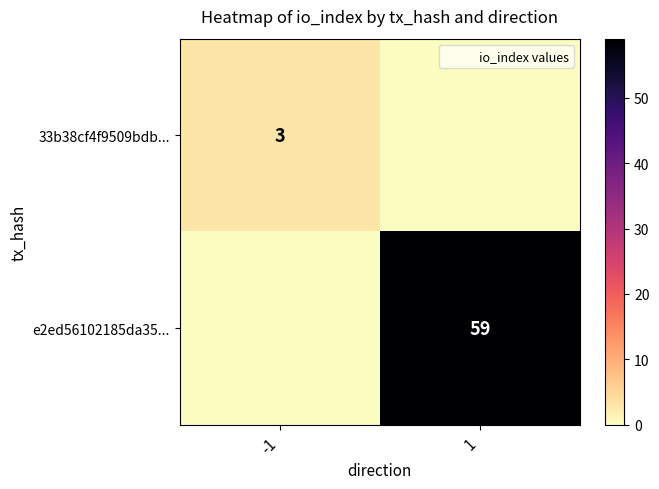

Where is e2ed56102185da35... nearest to the value 29?

-1